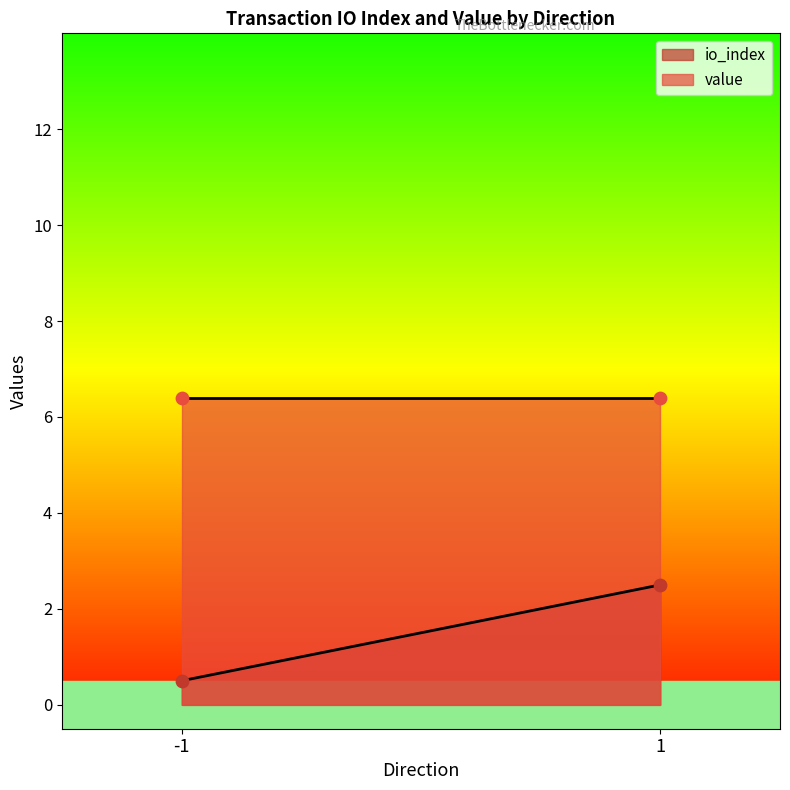

What are all the series names shown in the legend?

io_index, value